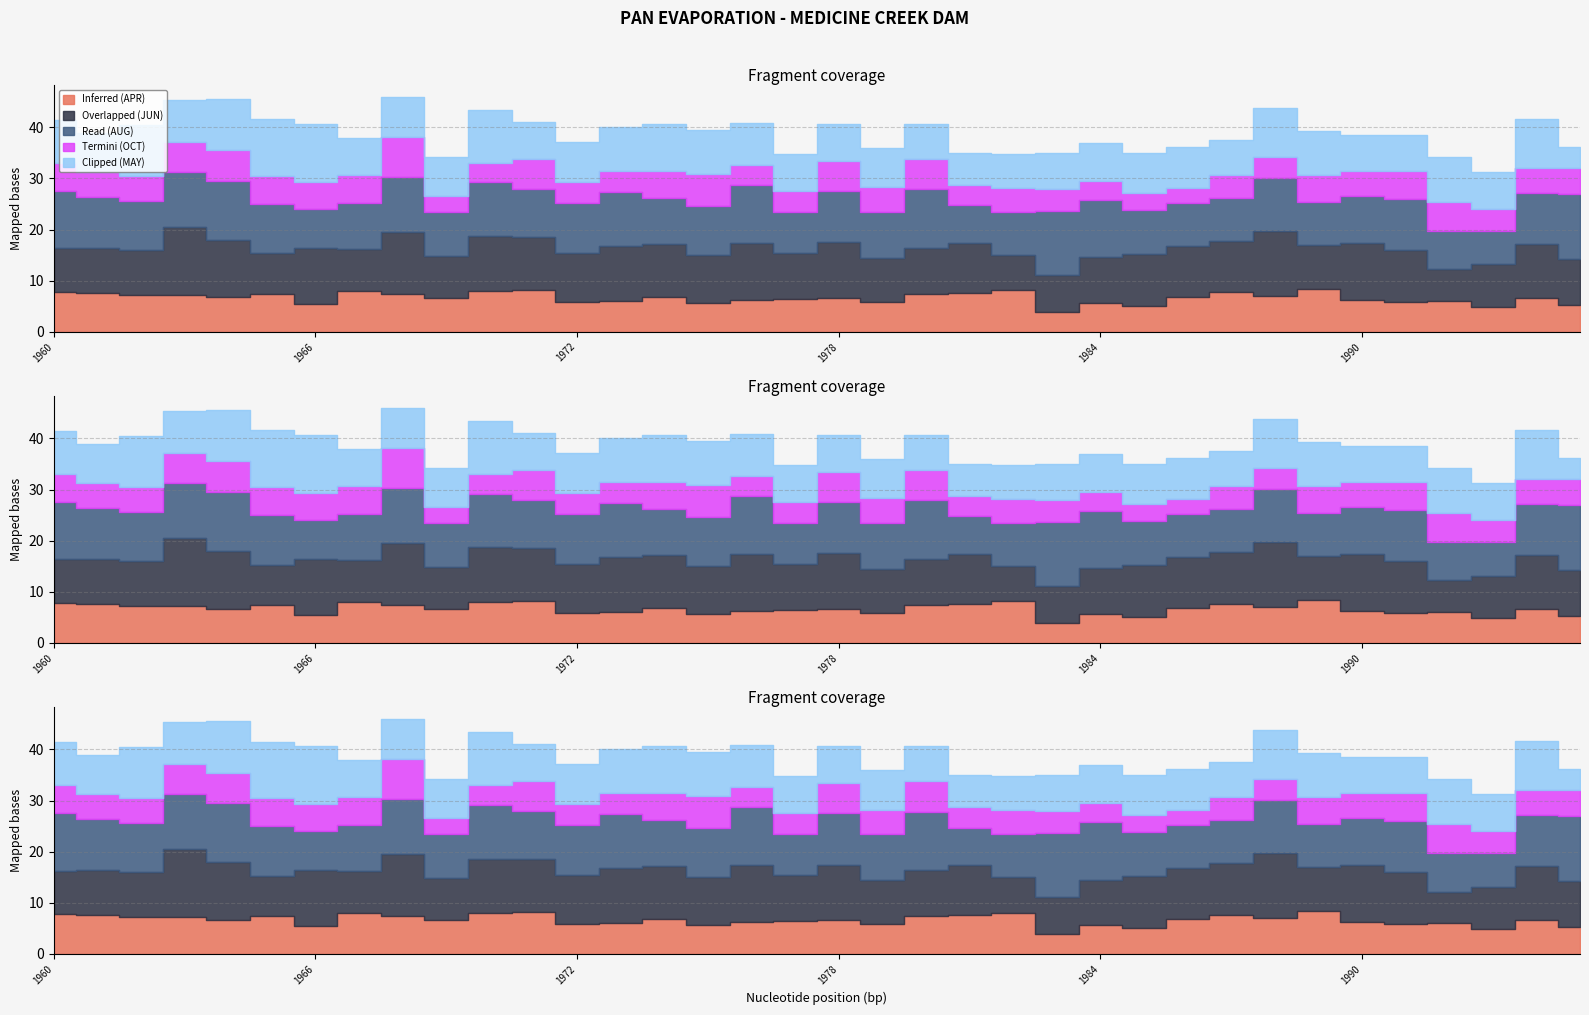

Reading left to right, transcribe all the data shown in this chart.

Inferred (APR): 1960=7.8	1961=7.7	1962=7.2	1963=7.1	1964=6.7	1965=7.3	1966=5.5	1967=7.9	1968=7.5	1969=6.7	1970=8.0	1971=8.1	1972=5.8	1973=6.1	1974=6.9	1975=5.7	1976=6.2	1977=6.5	1978=6.6	1979=5.8	1980=7.5	1981=7.6	1982=8.1	1983=3.9	1984=5.6	1985=5.1	1986=6.8	1987=7.7	1988=7.0	1989=8.3	1990=6.2	1991=5.8	1992=6.0	1993=4.9	1994=6.7	1995=5.2
Overlapped (JUN): 1960=8.5	1961=8.7	1962=8.8	1963=13.4	1964=11.3	1965=8.0	1966=10.9	1967=8.2	1968=12.0	1969=8.1	1970=10.7	1971=10.4	1972=9.6	1973=10.8	1974=10.3	1975=9.4	1976=11.2	1977=9.0	1978=10.8	1979=8.6	1980=9.0	1981=9.8	1982=6.9	1983=7.2	1984=9.0	1985=10.1	1986=10.0	1987=10.1	1988=12.8	1989=8.6	1990=11.2	1991=10.3	1992=6.2	1993=8.2	1994=10.5	1995=9.1
Read (AUG): 1960=11.2	1961=10.1	1962=9.5	1963=10.7	1964=11.5	1965=9.7	1966=7.7	1967=9.0	1968=10.7	1969=8.8	1970=10.6	1971=9.4	1972=9.7	1973=10.5	1974=9.1	1975=9.5	1976=11.3	1977=8.0	1978=10.1	1979=8.9	1980=11.4	1981=7.3	1982=8.5	1983=12.6	1984=11.3	1985=8.6	1986=8.3	1987=8.4	1988=10.3	1989=8.5	1990=9.2	1991=9.9	1992=7.4	1993=6.7	1994=9.9	1995=12.6
Termini (OCT): 1960=5.6	1961=4.9	1962=4.9	1963=5.9	1964=6.0	1965=5.4	1966=5.2	1967=5.4	1968=7.9	1969=3.1	1970=3.7	1971=6.0	1972=4.1	1973=4.1	1974=5.3	1975=6.2	1976=4.0	1977=4.2	1978=5.9	1979=4.9	1980=6.0	1981=4.0	1982=4.7	1983=4.3	1984=3.7	1985=3.5	1986=3.1	1987=4.4	1988=4.2	1989=5.3	1990=5.0	1991=5.5	1992=5.8	1993=4.2	1994=5.0	1995=5.1
Clipped (MAY): 1960=8.4	1961=7.5	1962=9.9	1963=8.2	1964=10.1	1965=11.1	1966=11.3	1967=7.3	1968=7.8	1969=7.6	1970=10.5	1971=7.3	1972=7.8	1973=8.7	1974=9.2	1975=8.7	1976=8.2	1977=7.1	1978=7.2	1979=7.8	1980=6.9	1981=6.2	1982=6.6	1983=7.1	1984=7.4	1985=7.8	1986=8.0	1987=6.9	1988=9.6	1989=8.5	1990=7.0	1991=7.0	1992=8.8	1993=7.3	1994=9.5	1995=4.1